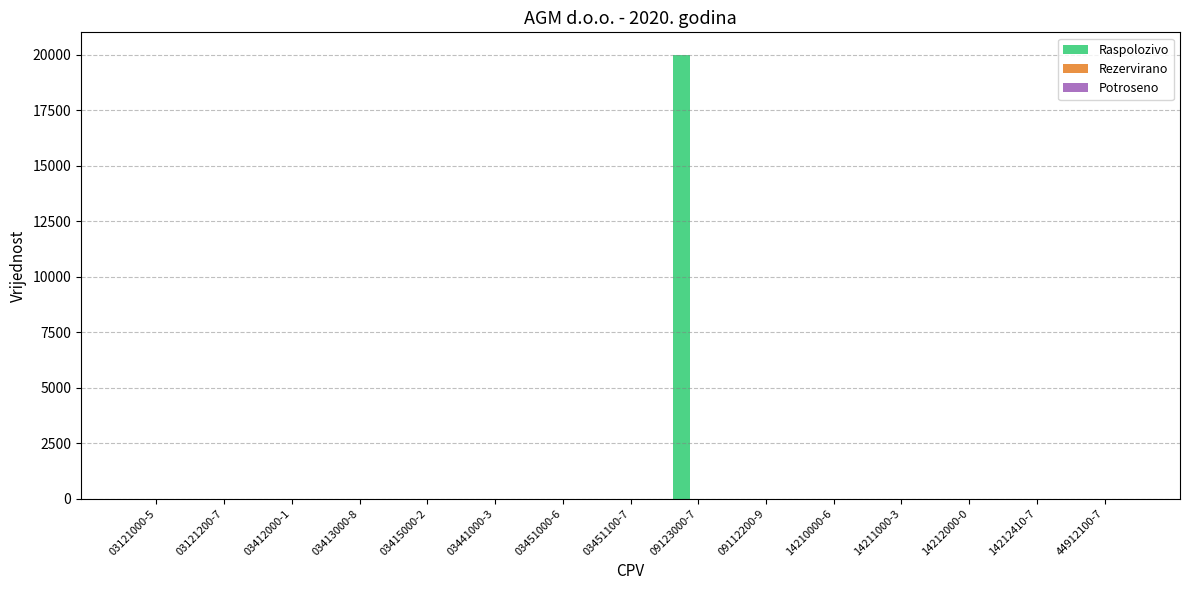

At which category does the chart reach its peak across all series?

09123000-7